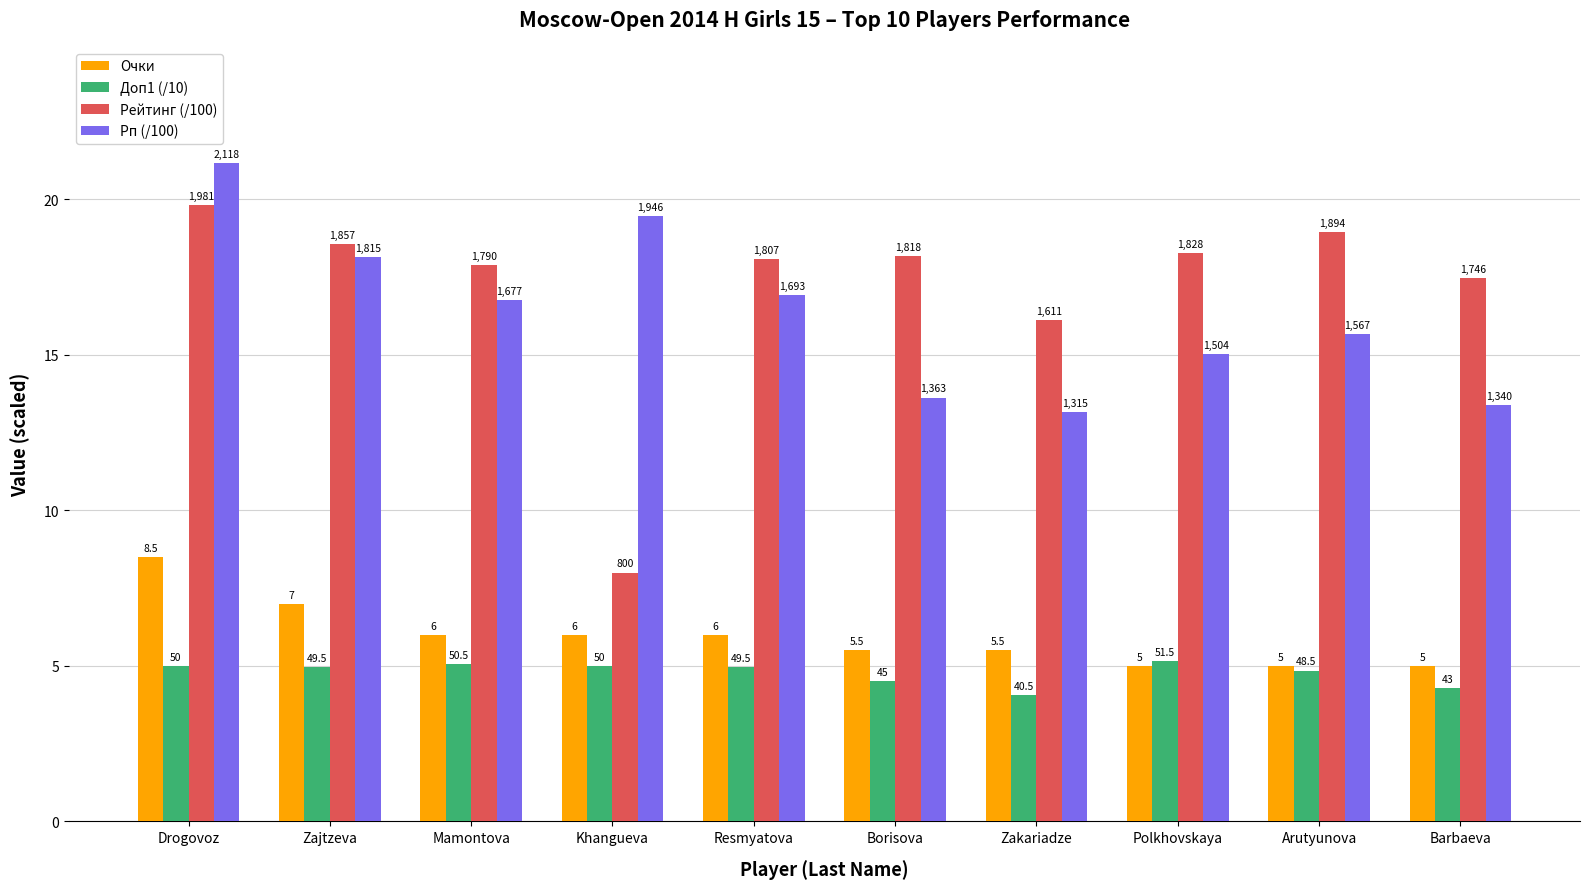

Reading left to right, transcribe all the data shown in this chart.

Очки: 8.5	7.0	6.0	6.0	6.0	5.5	5.5	5.0	5.0	5.0
Доп1 (/10): 5.0	5.0	5.0	5.0	5.0	4.5	4.0	5.2	4.8	4.3
Рейтинг (/100): 19.8	18.6	17.9	8.0	18.1	18.2	16.1	18.3	18.9	17.5
Рп (/100): 21.2	18.1	16.8	19.5	16.9	13.6	13.2	15.0	15.7	13.4